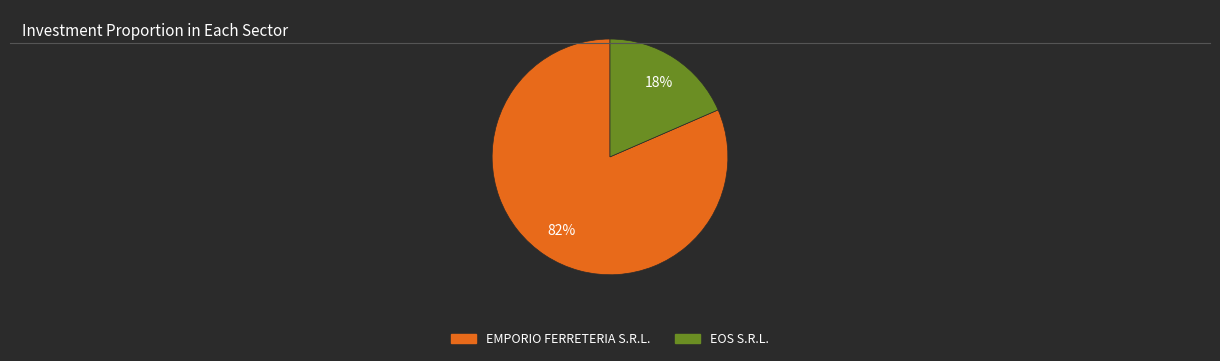

Does EOS S.R.L. account for over 50% of the chart?

No